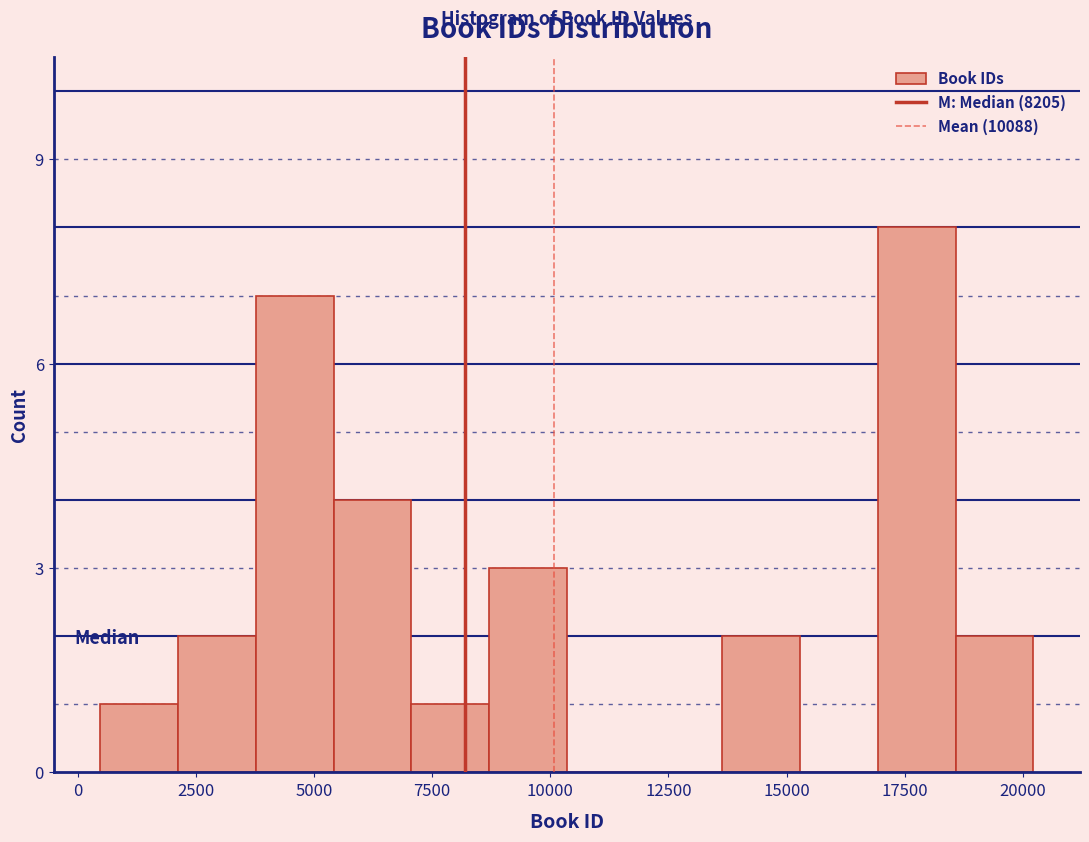

Around what value on the x-axis is the tallest bar? Give the approximate position of its centre, as read against the axis.

18000